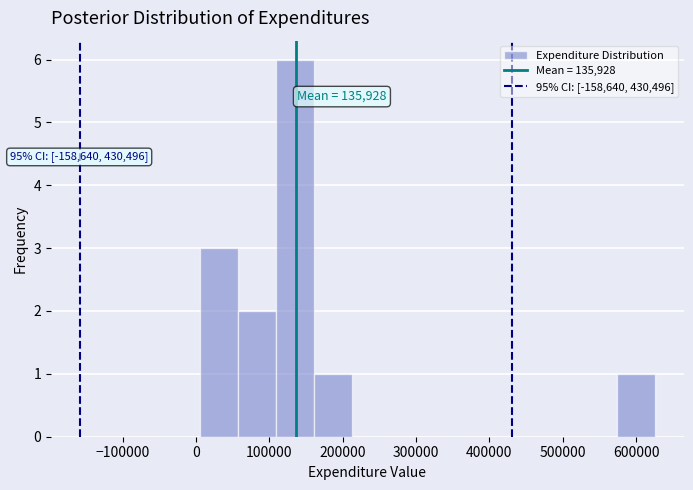

Over which range of the x-axis is the bar tallest?

110000 to 160000